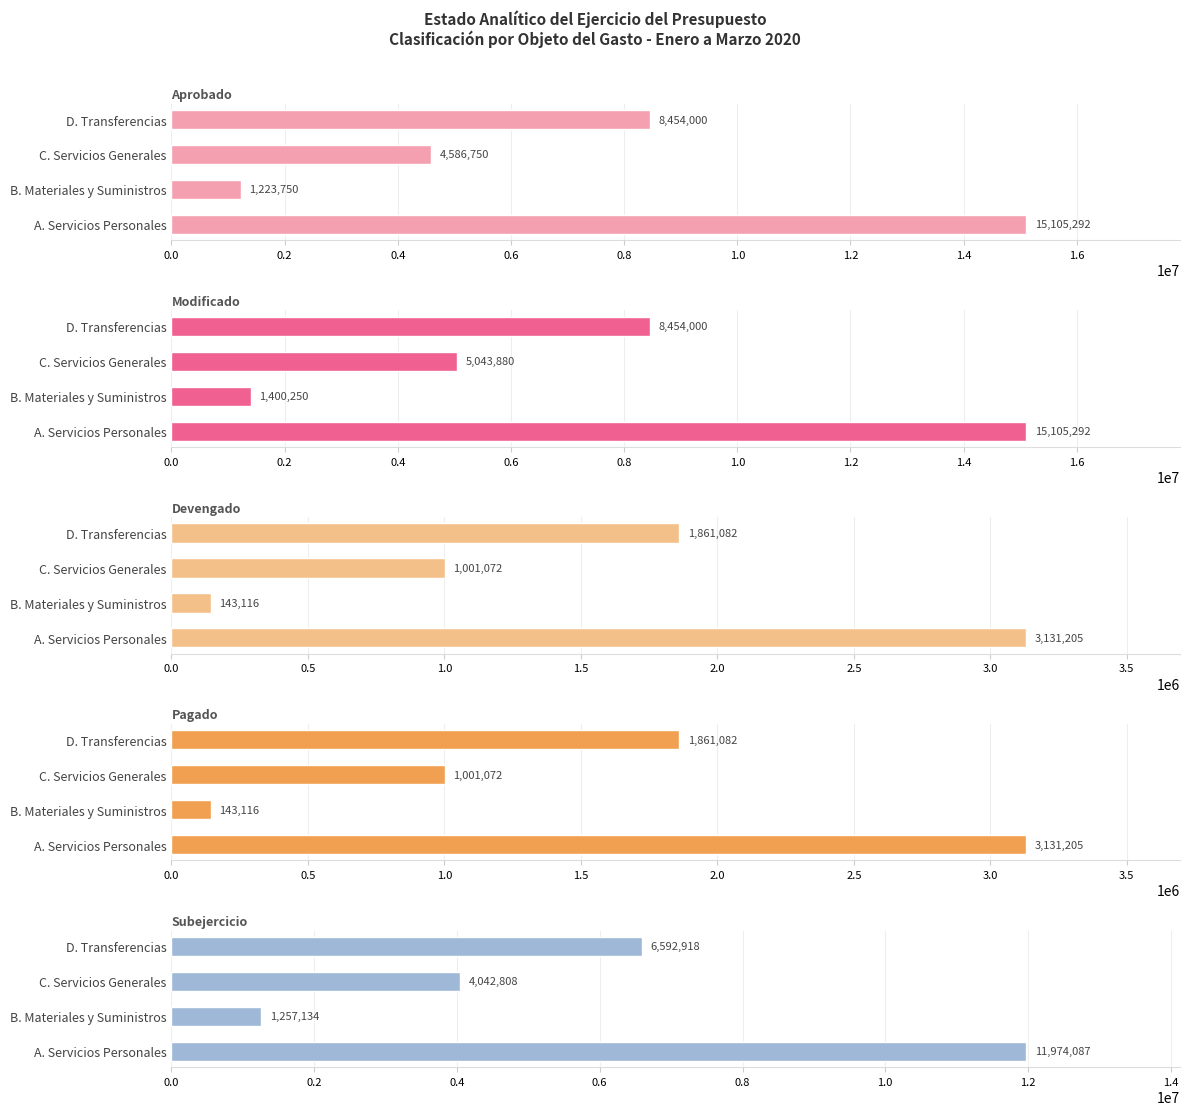

What is the value of the Pagado bar at the 1st from the left?

3131205